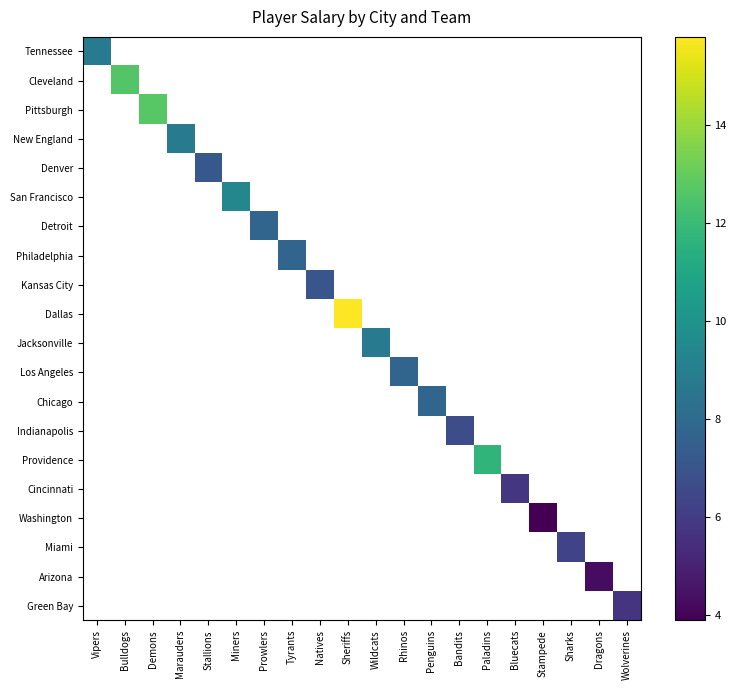

How many values in Pittsburgh are above zero?

1